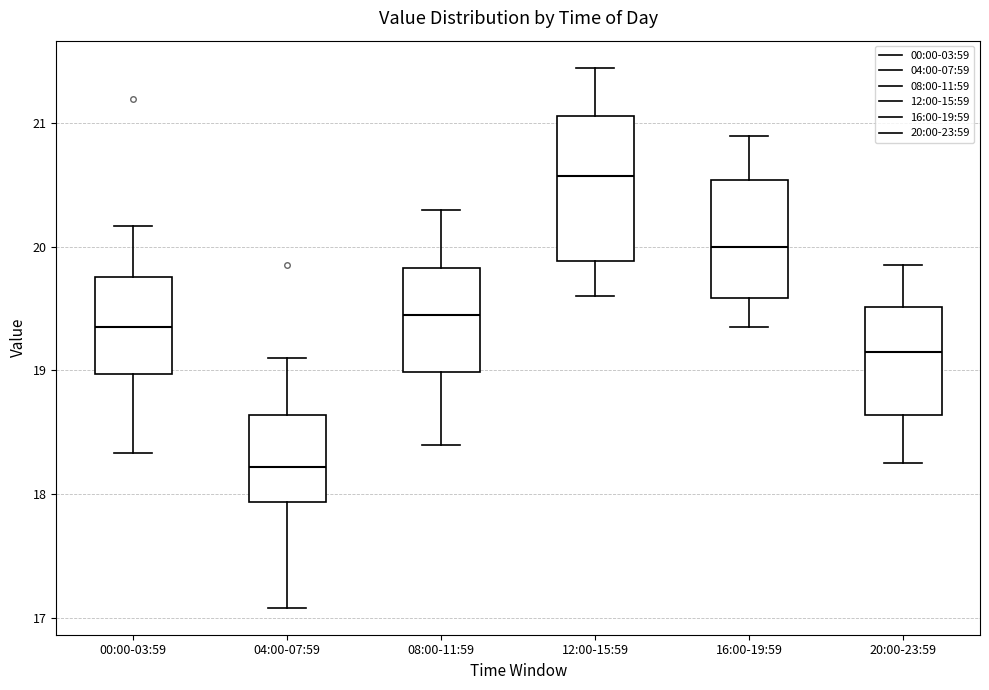

Comparing the boxes themselves (not the whiskers), which one is the tallest?

12:00-15:59